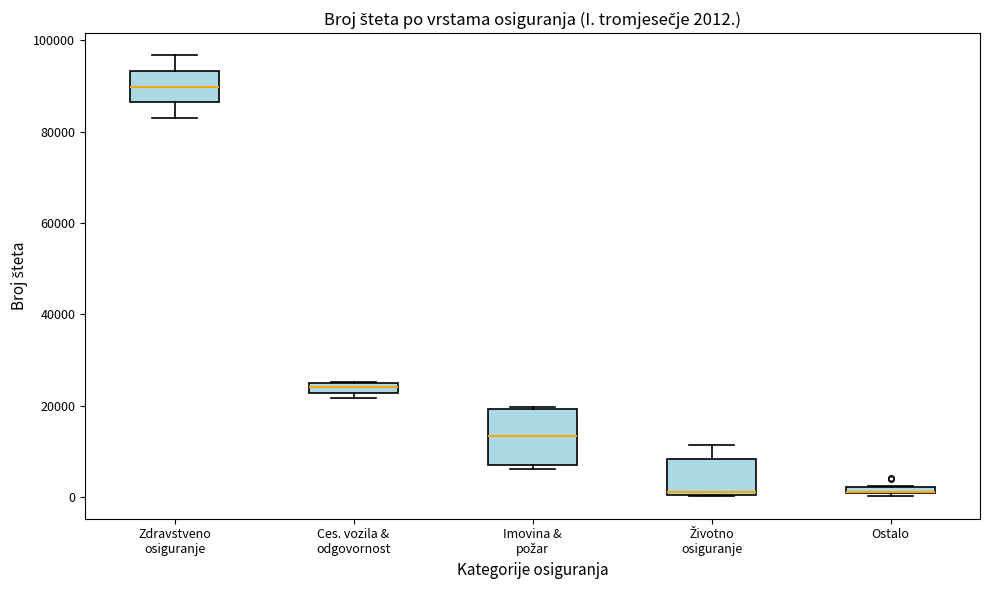

Which box is the tallest, from its lower edge to its upper edge?

Imovina & požar